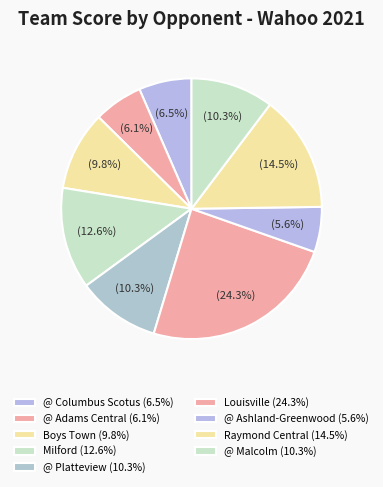

How many segments does this pie chart have?

9